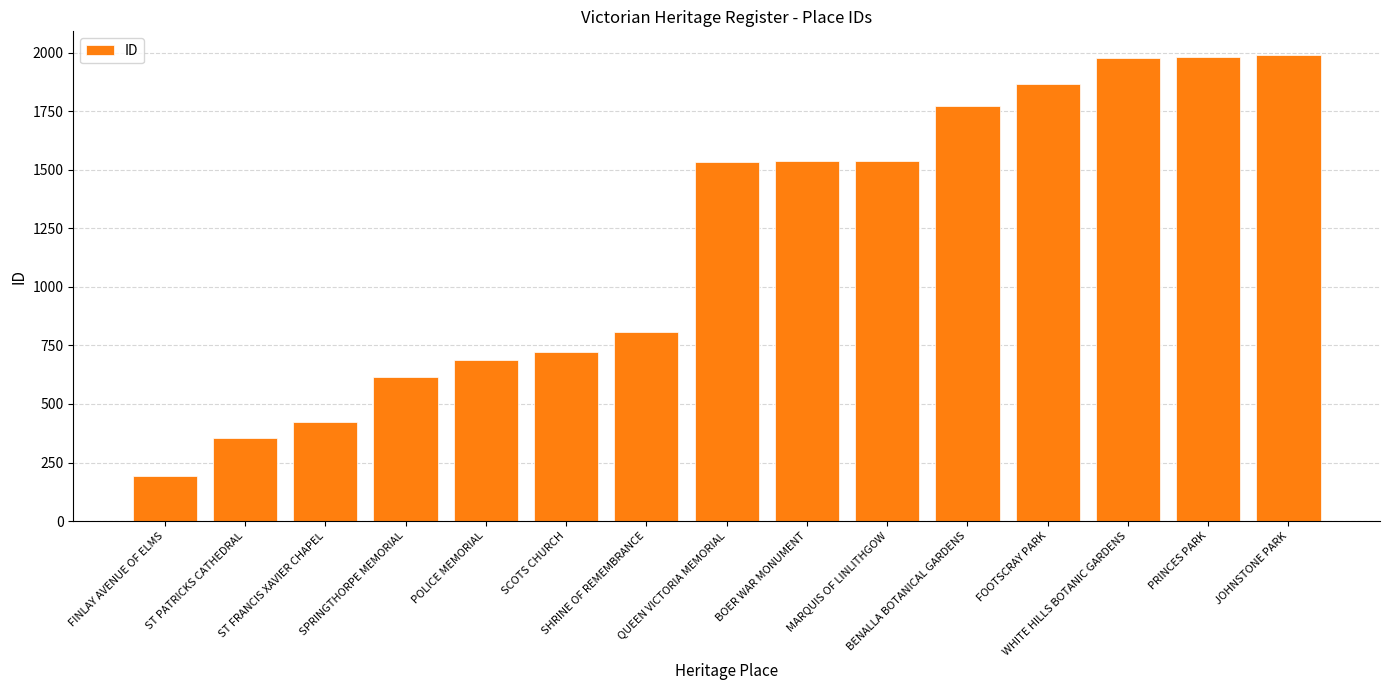

Which category has the lowest value across all series?

FINLAY AVENUE OF ELMS